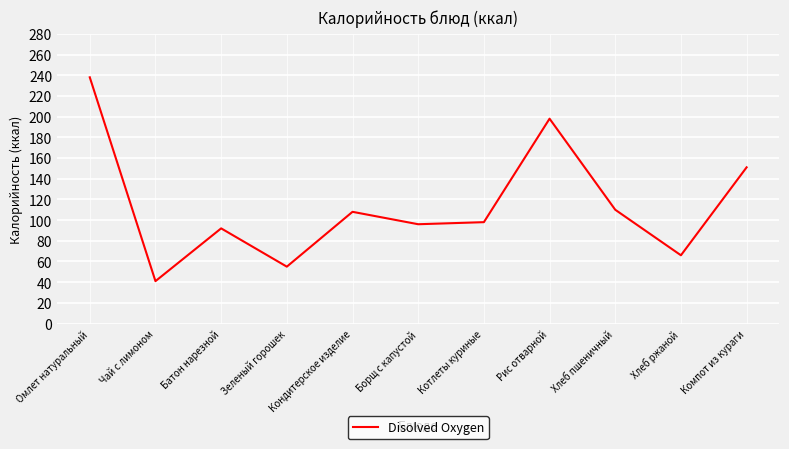

The chart shows a value of 66 at Хлеб ржаной. True or false?

True